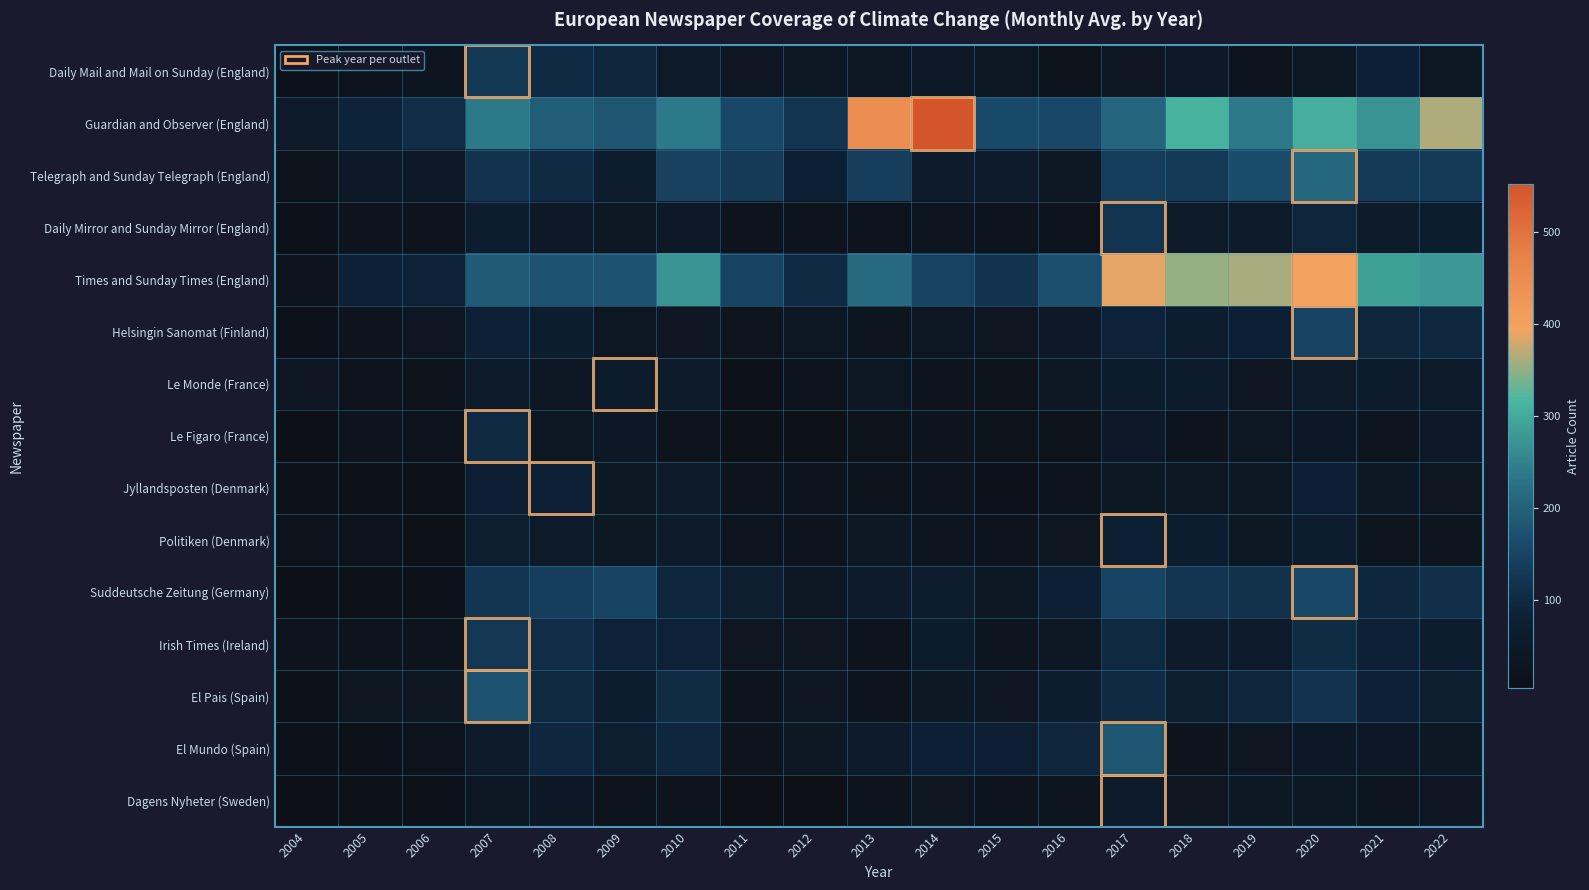

List the series in order of their peak value, lowest first.

Dagens Nyheter (Sweden), Le Monde (France), Politiken (Denmark), Jyllandsposten (Denmark), Le Figaro (France), Daily Mirror and Sunday Mirror (England), Irish Times (Ireland), Daily Mail and Mail on Sunday (England), Helsingin Sanomat (Finland), Suddeutsche Zeitung (Germany), El Pais (Spain), El Mundo (Spain), Telegraph and Sunday Telegraph (England), Times and Sunday Times (England), Guardian and Observer (England)